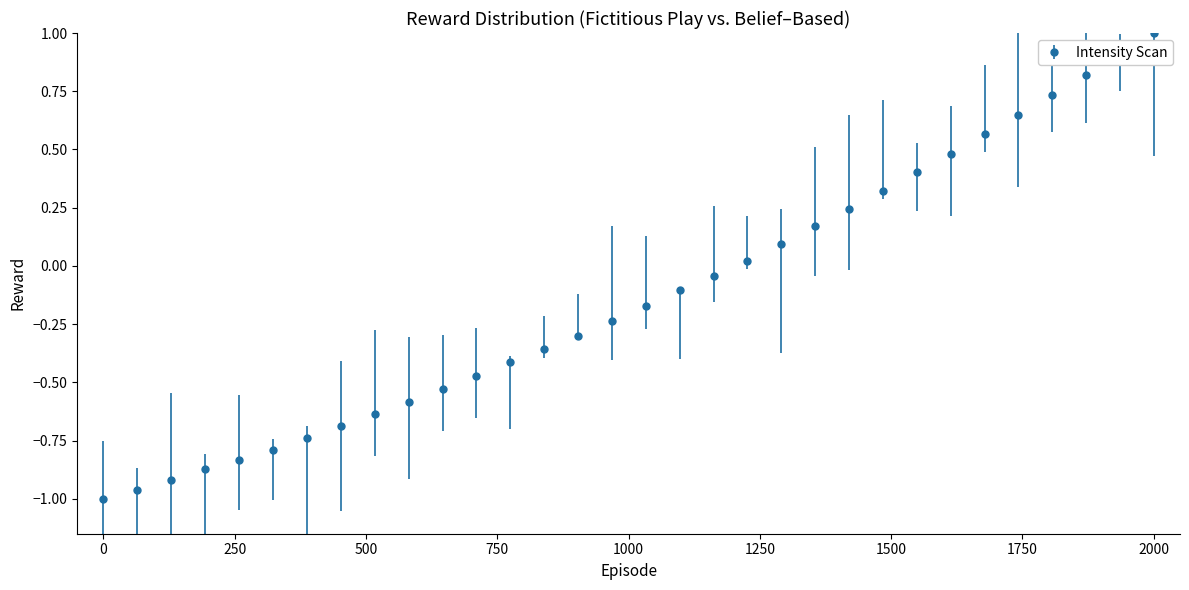

What is the greatest value displayed?

1.0